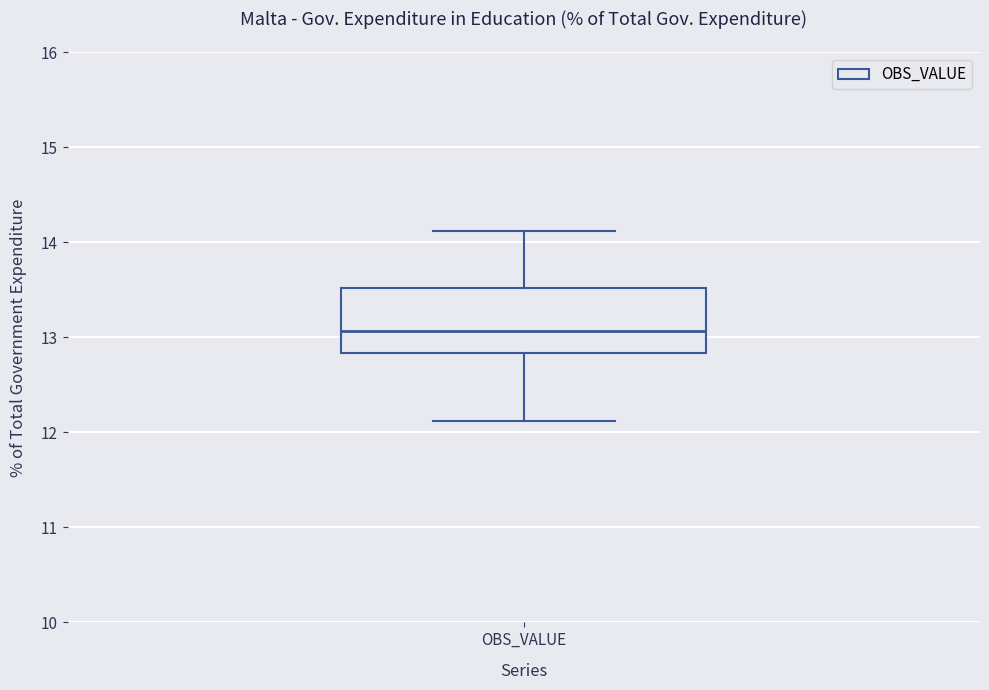

Transcribe this box plot: give where the median line is, the range the box spans, and where the two whiskers end, as read against the y-axis. The values are not printed on the chart, so give them approximately, as read against the axis.

median 13.1, box 12.8 to 13.5, whiskers 12.1 to 14.1